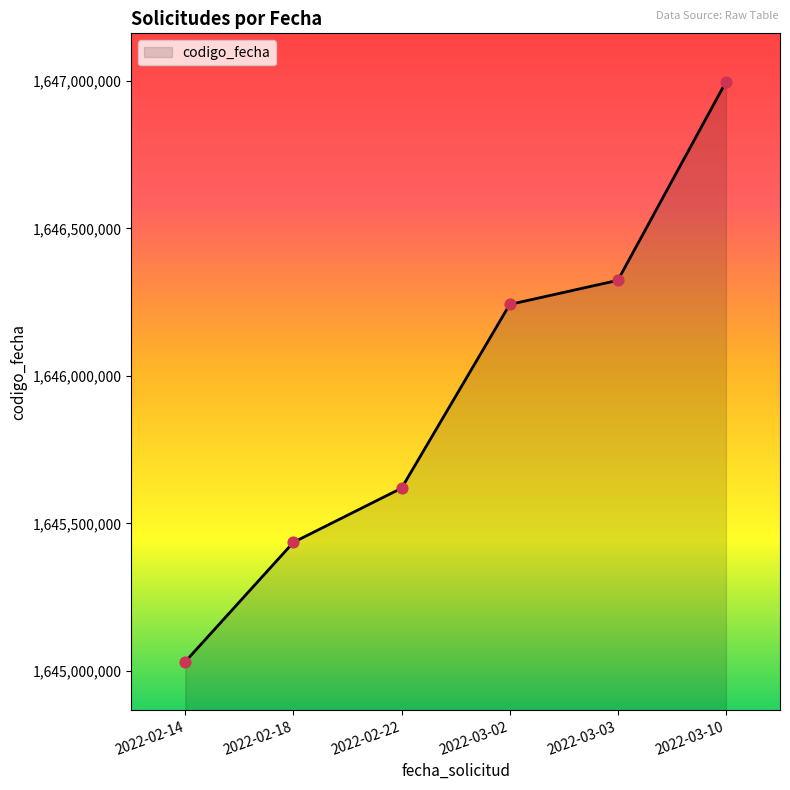

What is the ratio of the value at 2022-02-22 to the value at 2022-02-18?

1.0